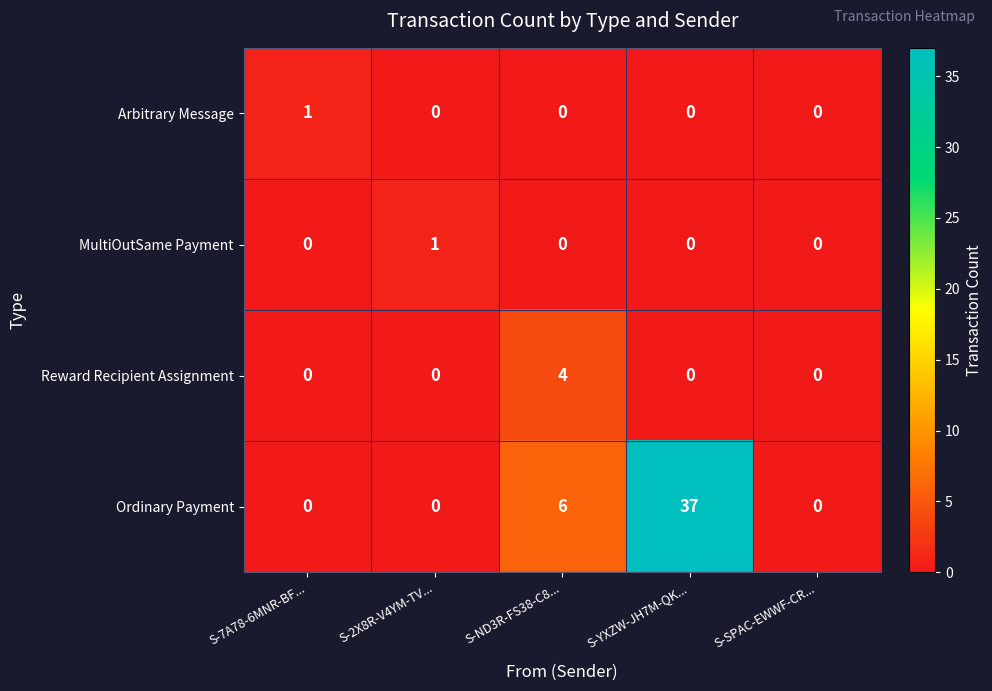

At how many categories does at least one series exceed 23?

1